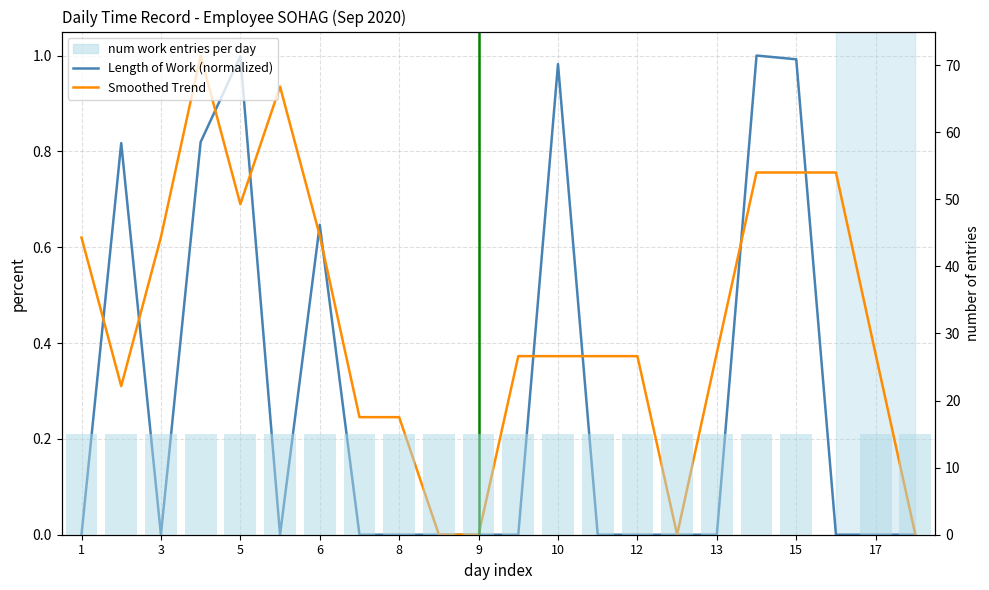

What is the sum of all num work entries per day values?

315.0